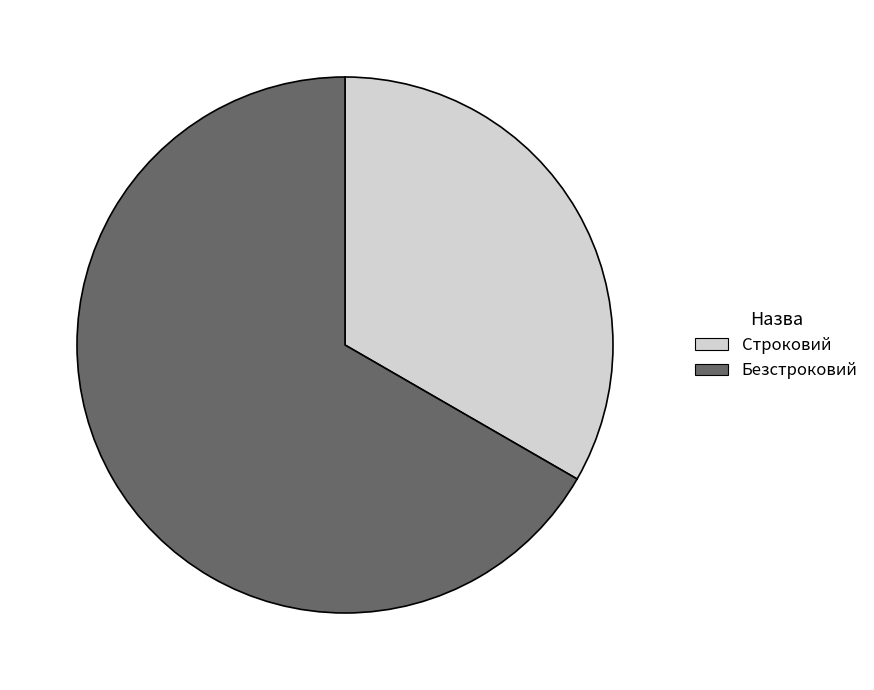

How many segments does this pie chart have?

2